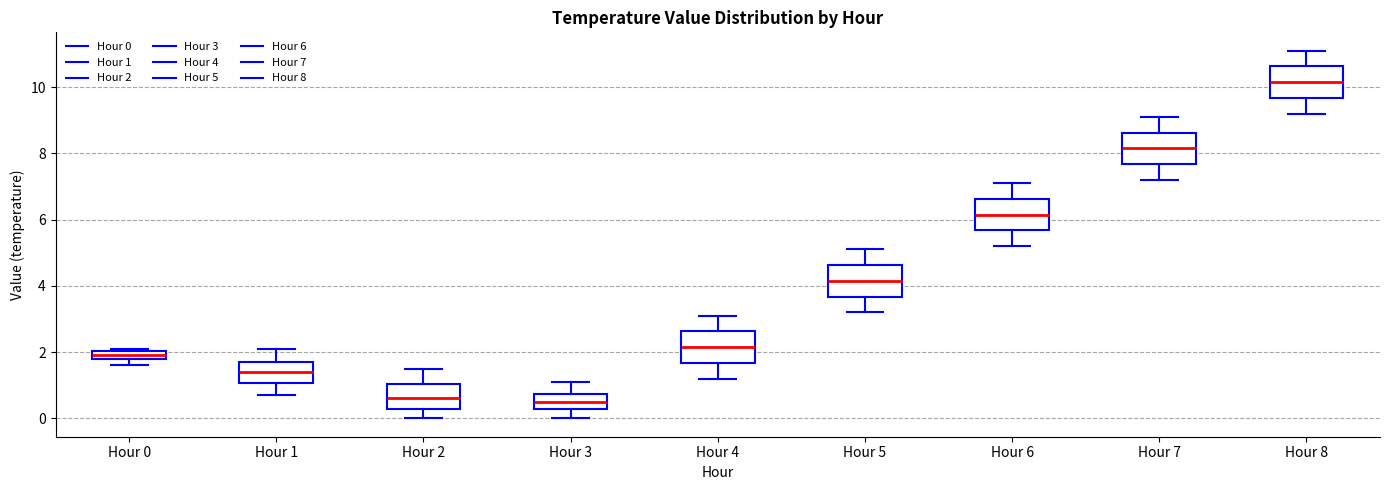

Where is the upper edge of the box for Hour 3 on the y-axis? The values are not printed on the chart, so give them approximately, as read against the axis.

0.8